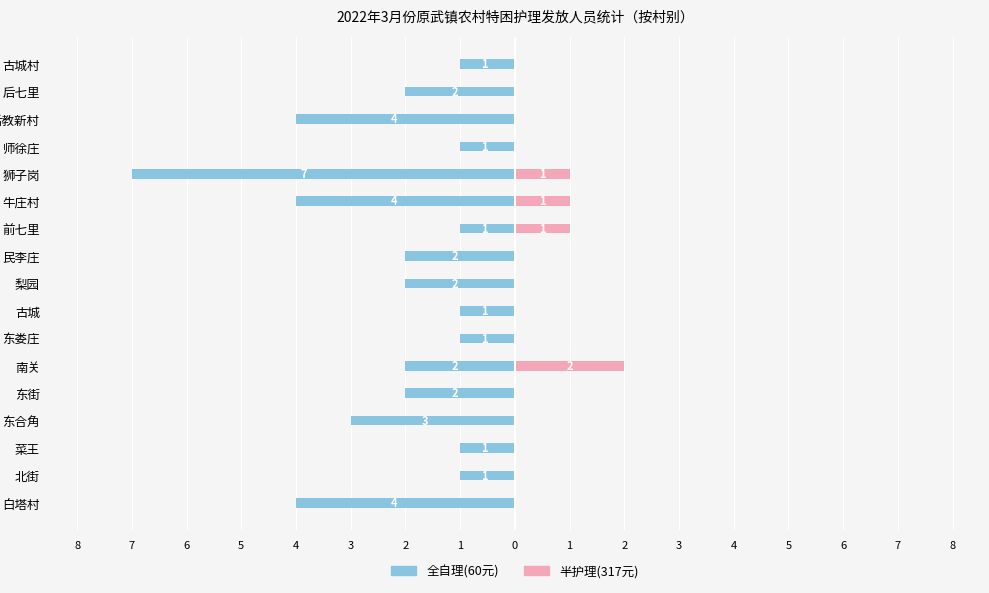

Count the number of categories in the chart.

17